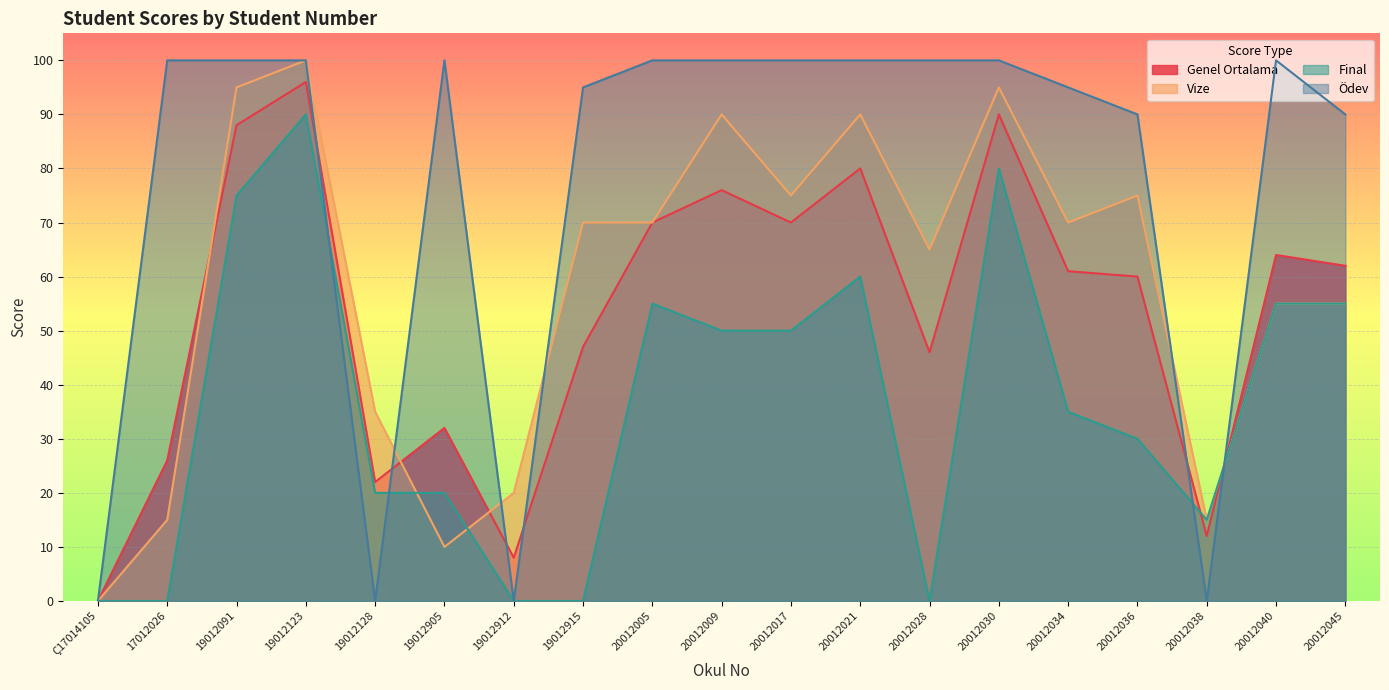

What is the sum of all Final values?

690